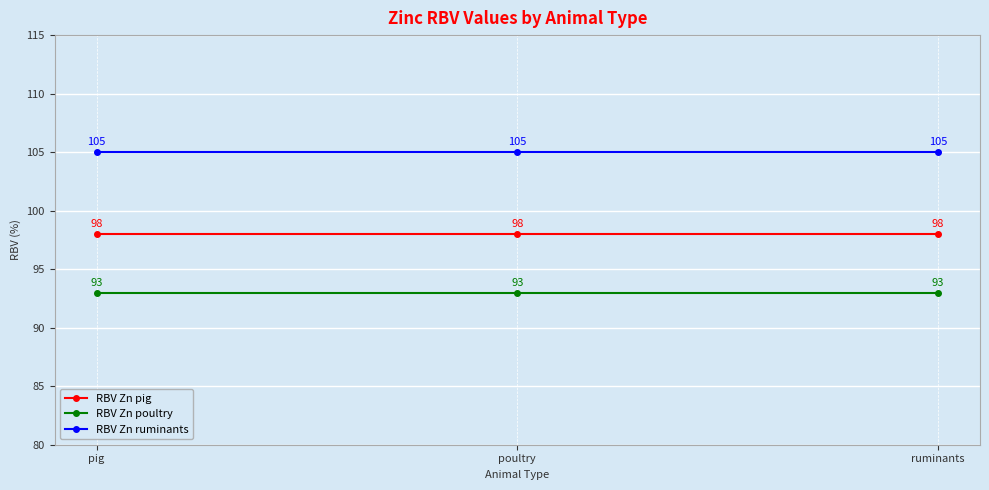

What is the label of the 1st point from the left?

pig